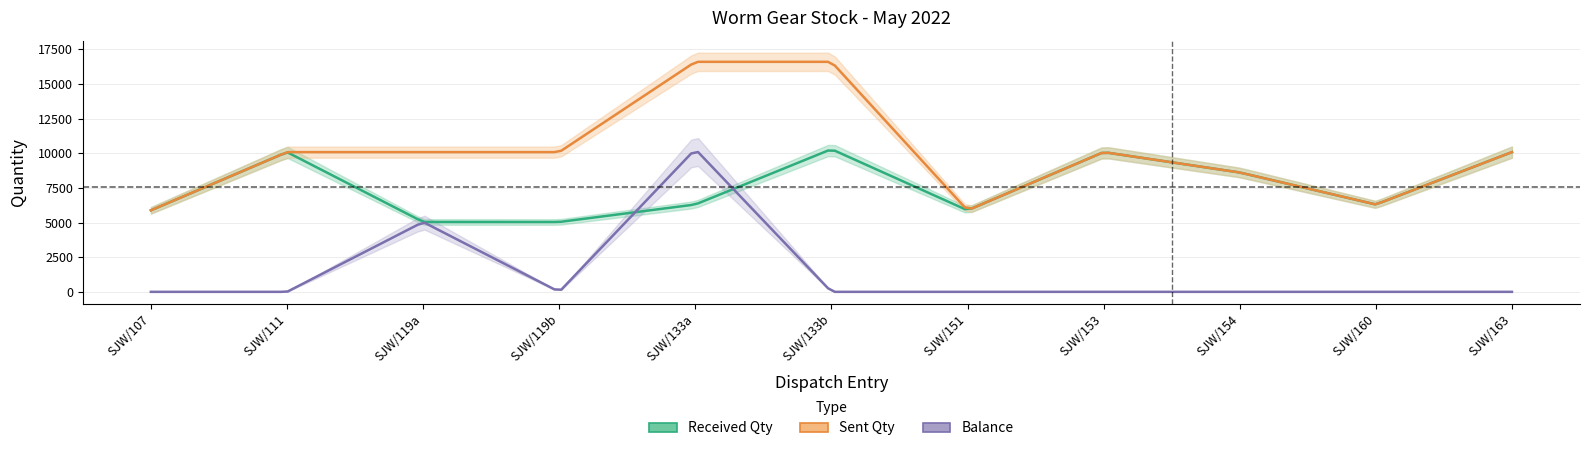

Which series has the widest spread of values?

Balance